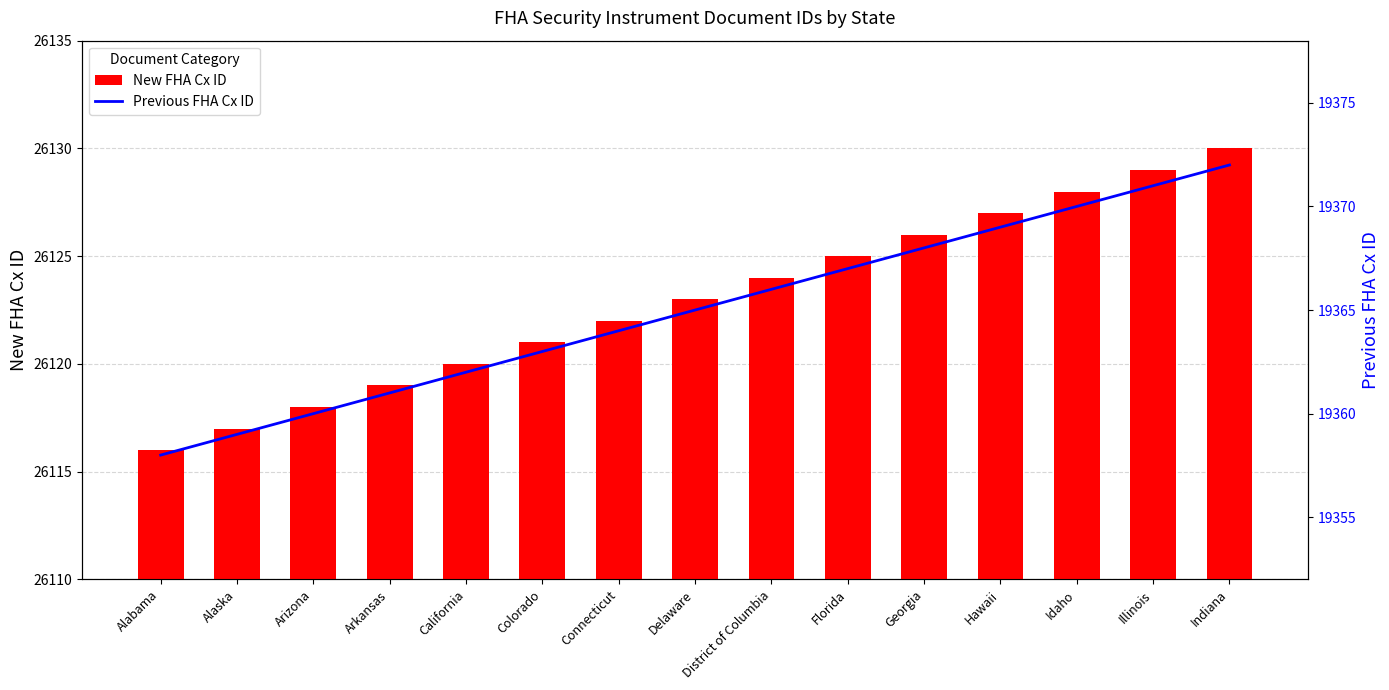

What is the value of the Previous FHA Cx ID bar at the 14th from the left?

19371